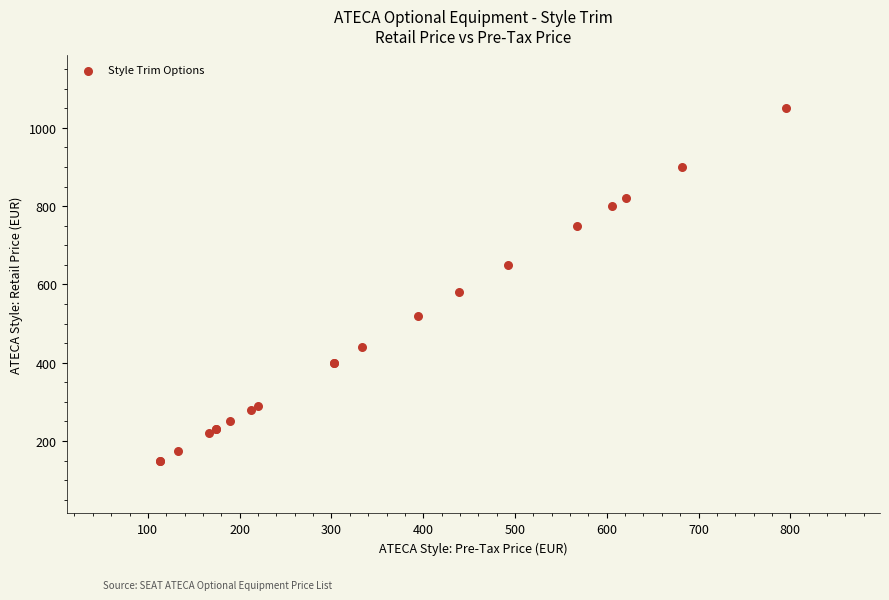

What Y value in the scatter plot is closest to 600?

580.0